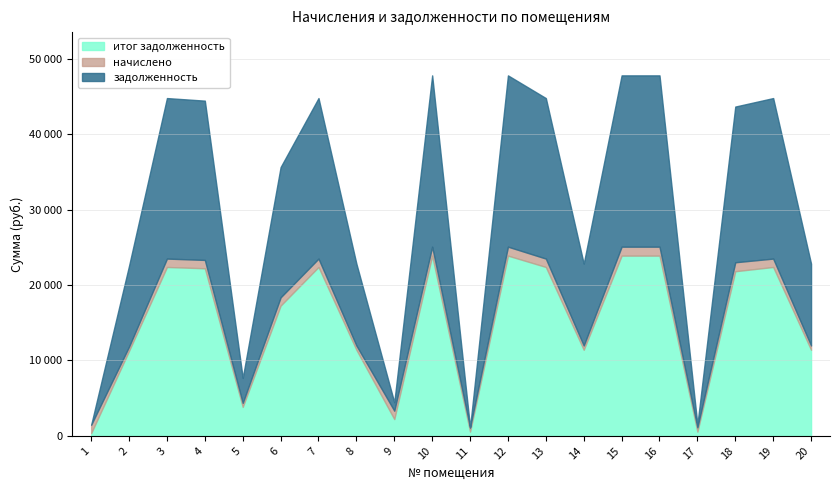

What is the average value of the задолженность series?

30068.4